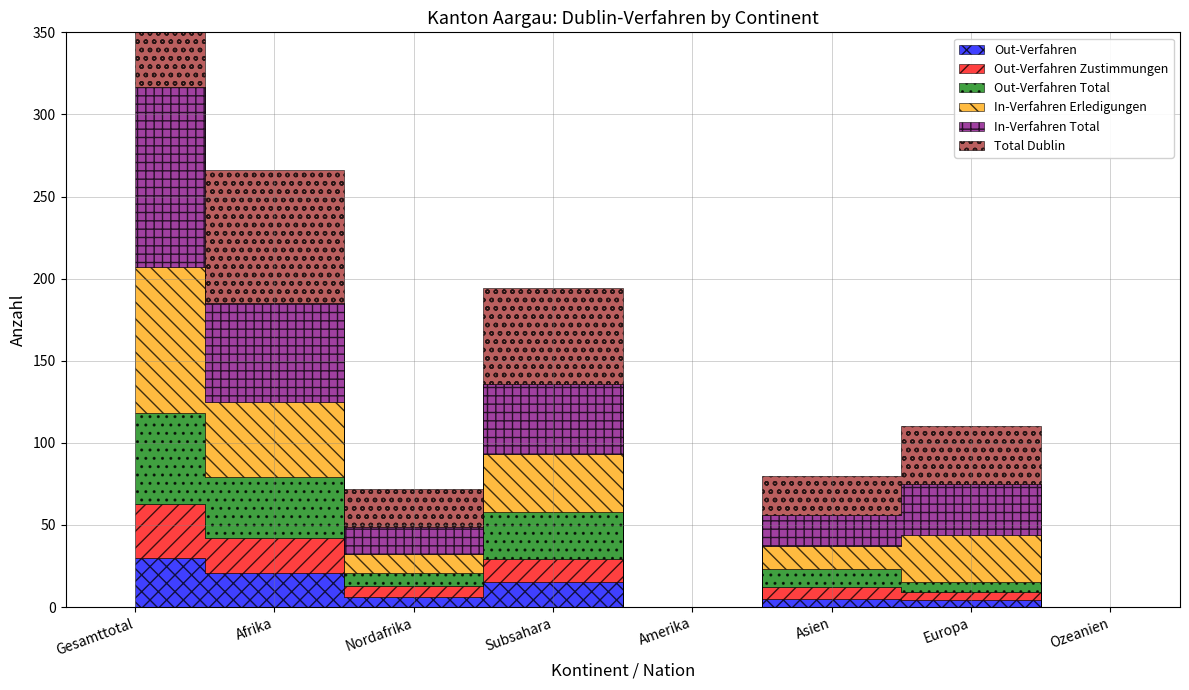

At which label is In-Verfahren Erledigungen closest to 44?

Afrika